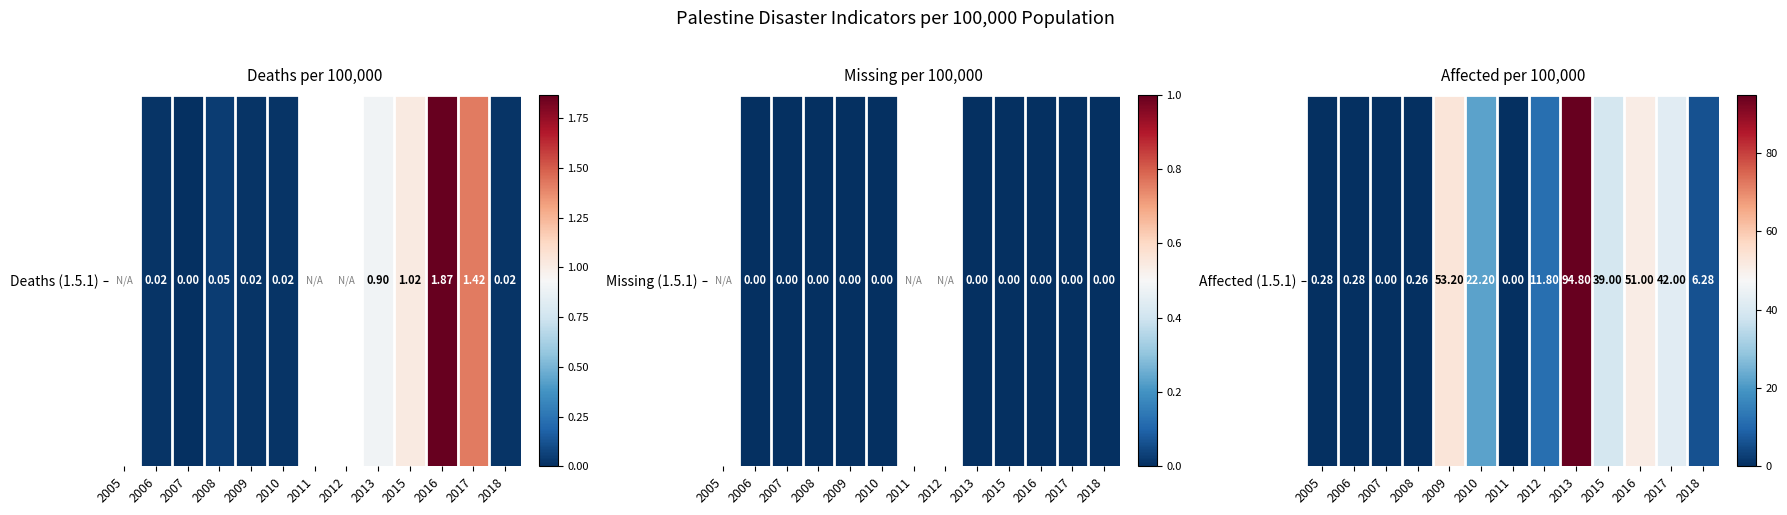

How many series are shown in this chart?

1